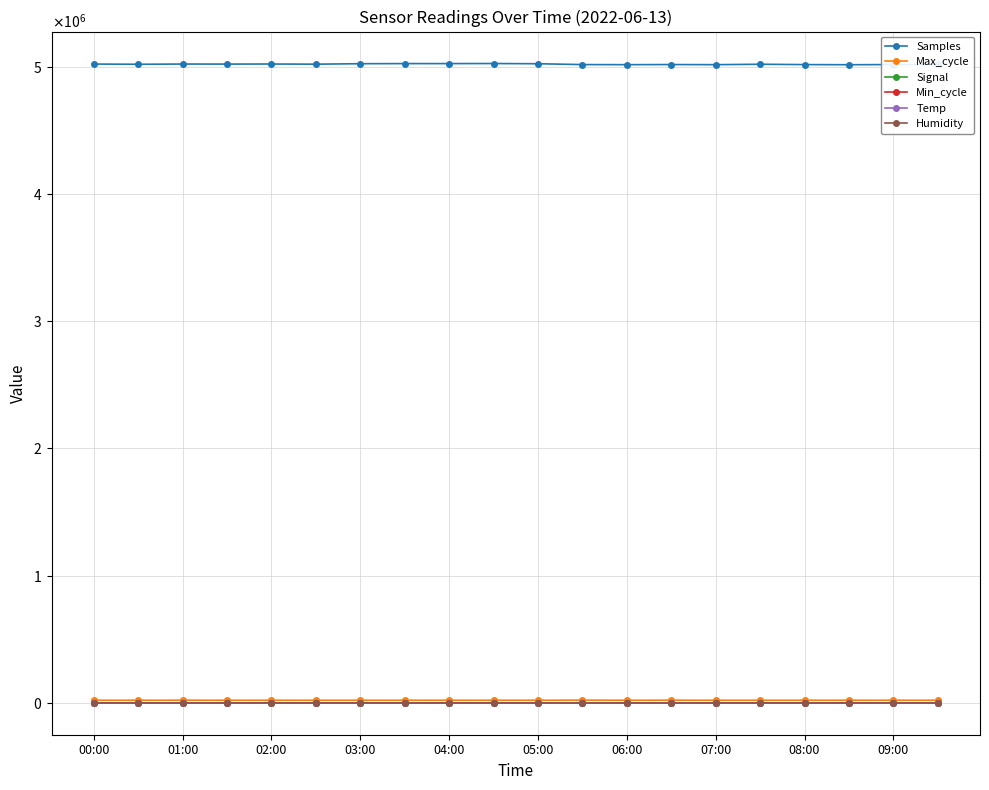

Does the chart have visible grid lines?

Yes